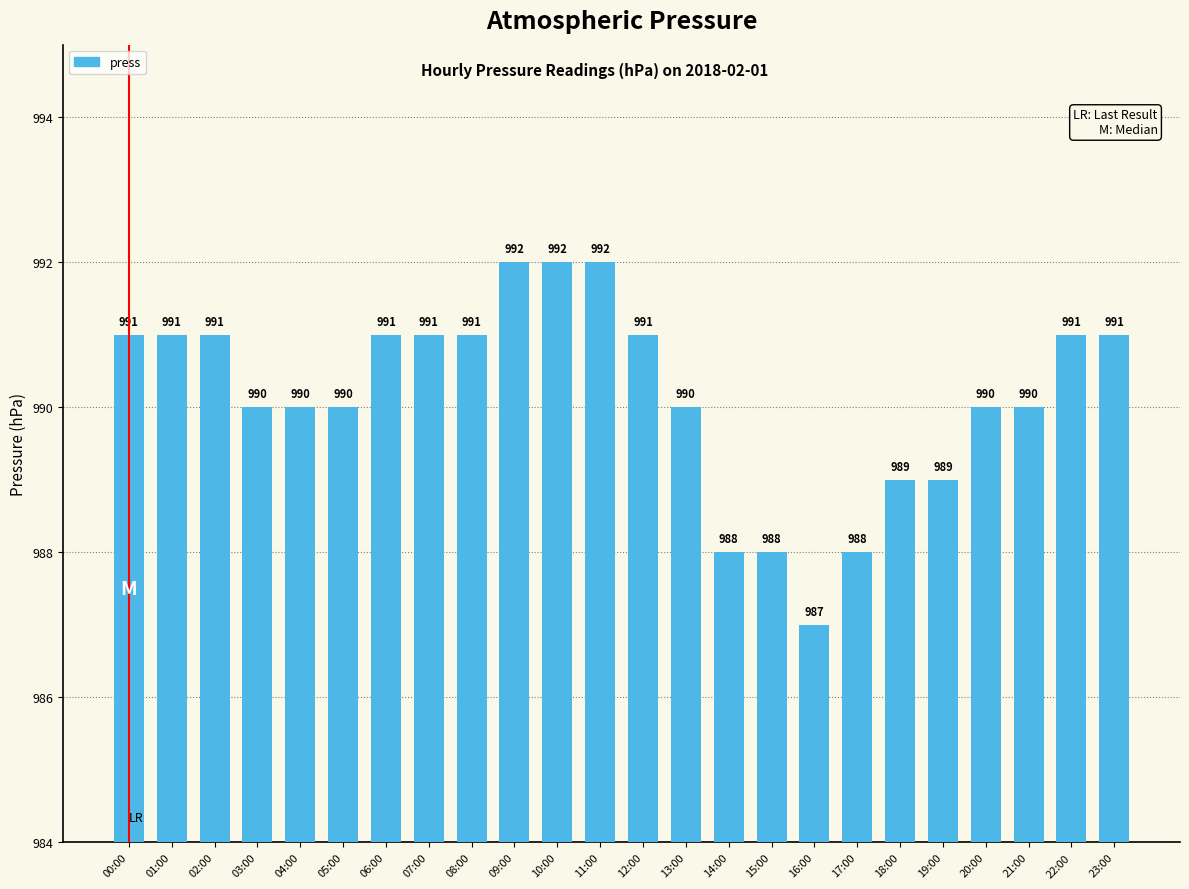

What is the approximate value at 06:00?

991